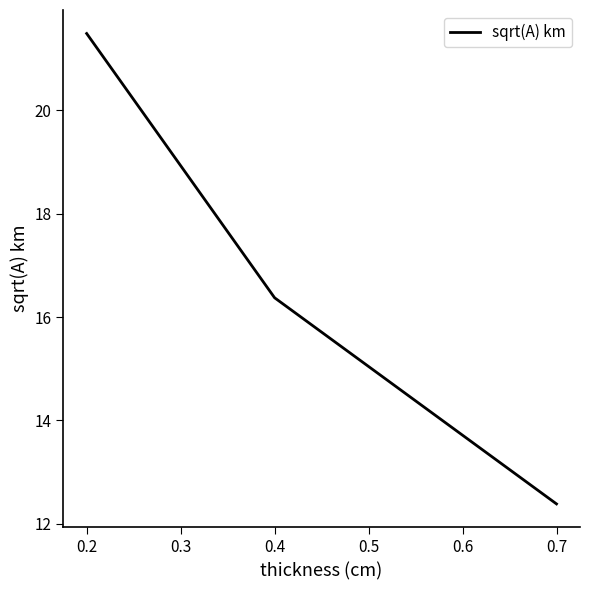

What is the average value?

16.7